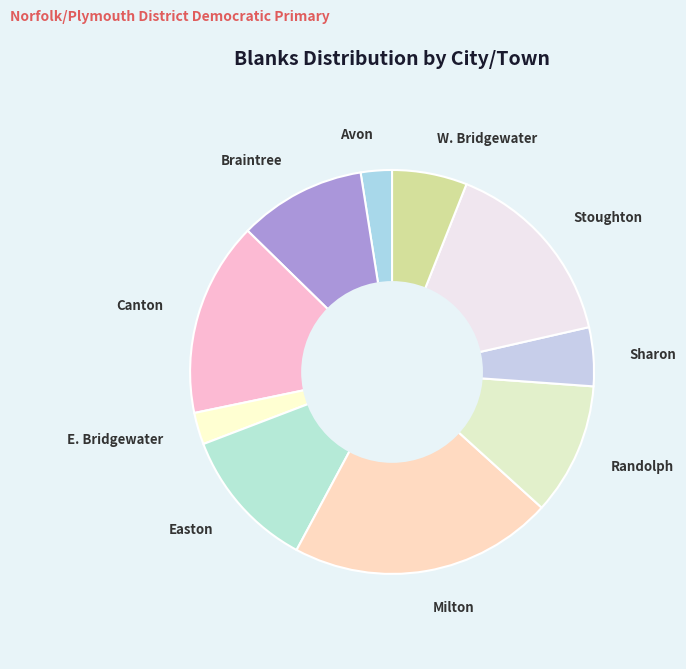

What is the ratio of the value at Braintree to the value at Sharon?

2.2